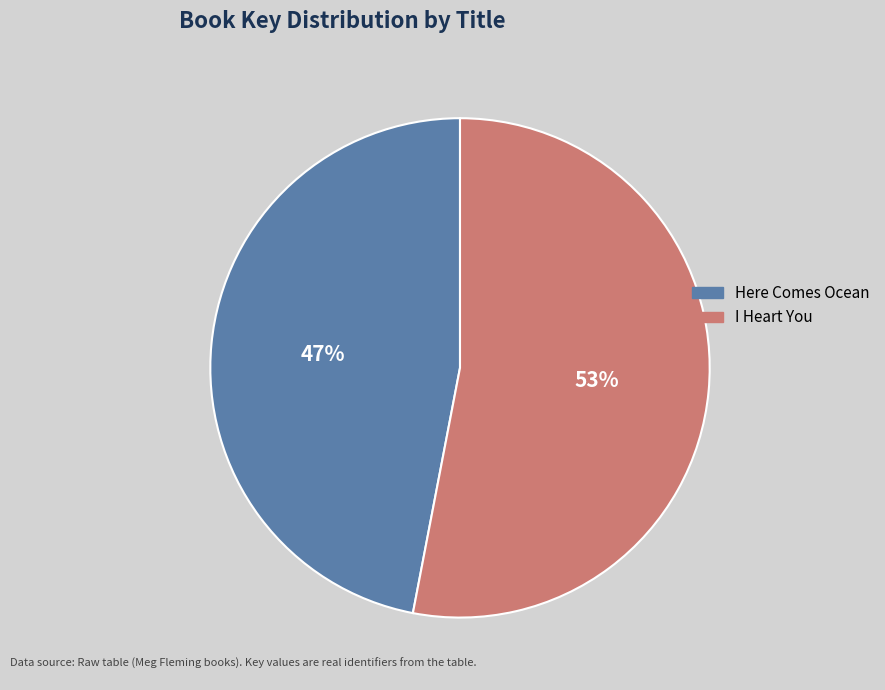

Which category has the biggest portion of the pie?

I Heart You